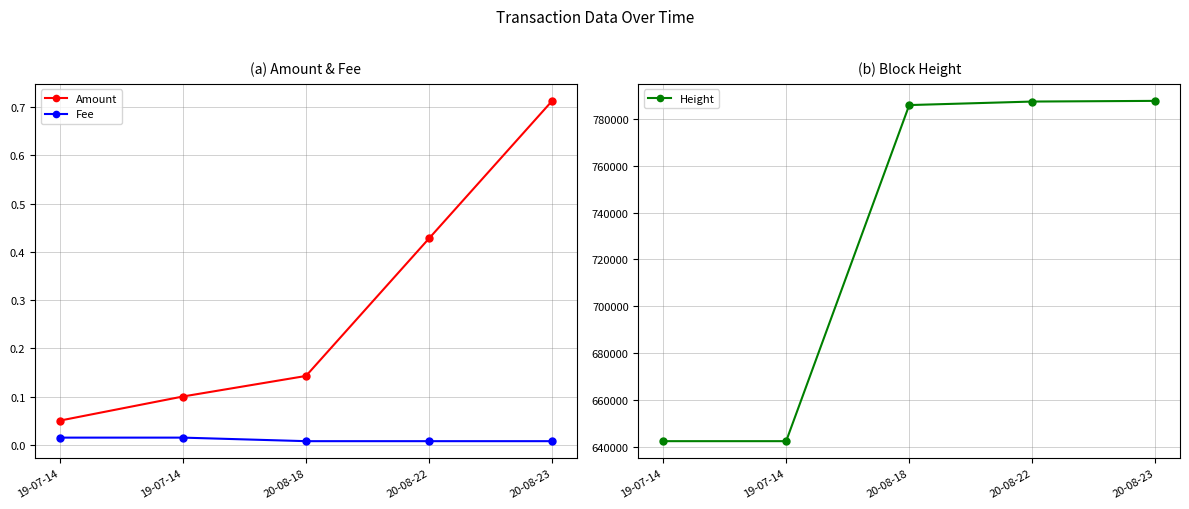

List the series in order of their peak value, highest first.

Height, Amount, Fee